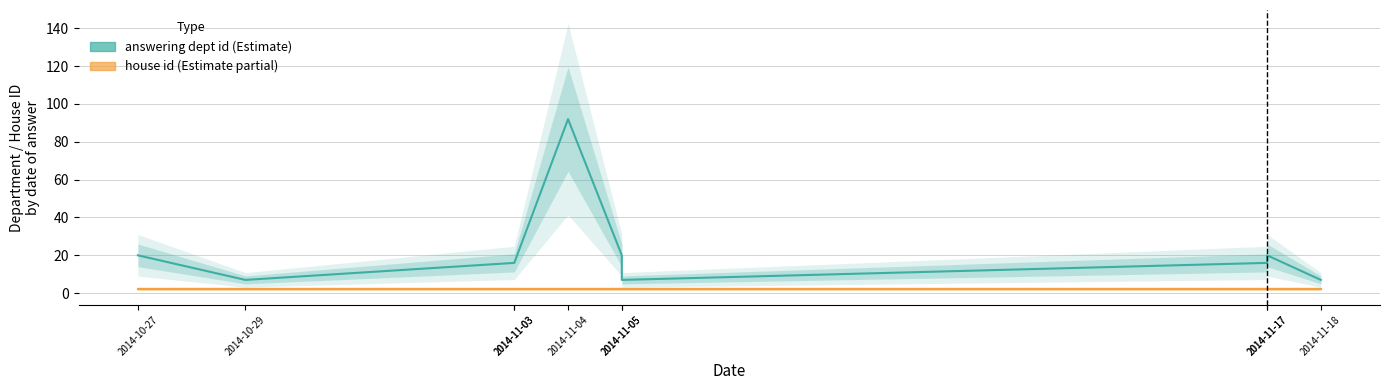

At how many categories does at least one series exceed 66?

1